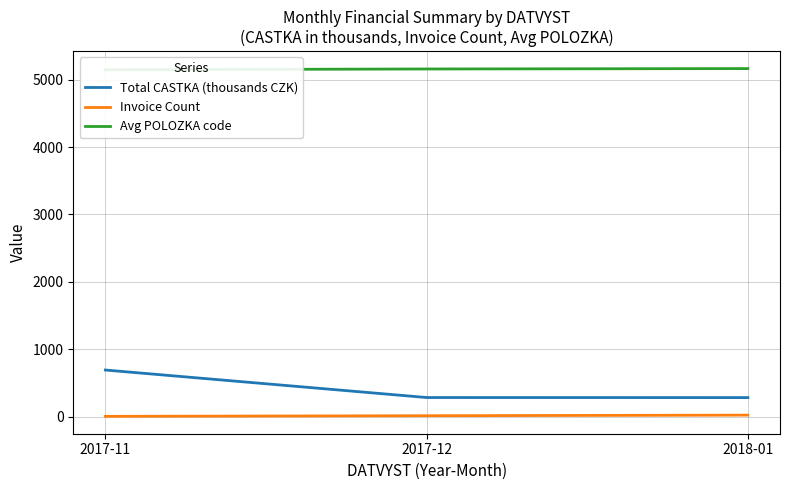

The Invoice Count series shows 4.0 at 2017-11. True or false?

True